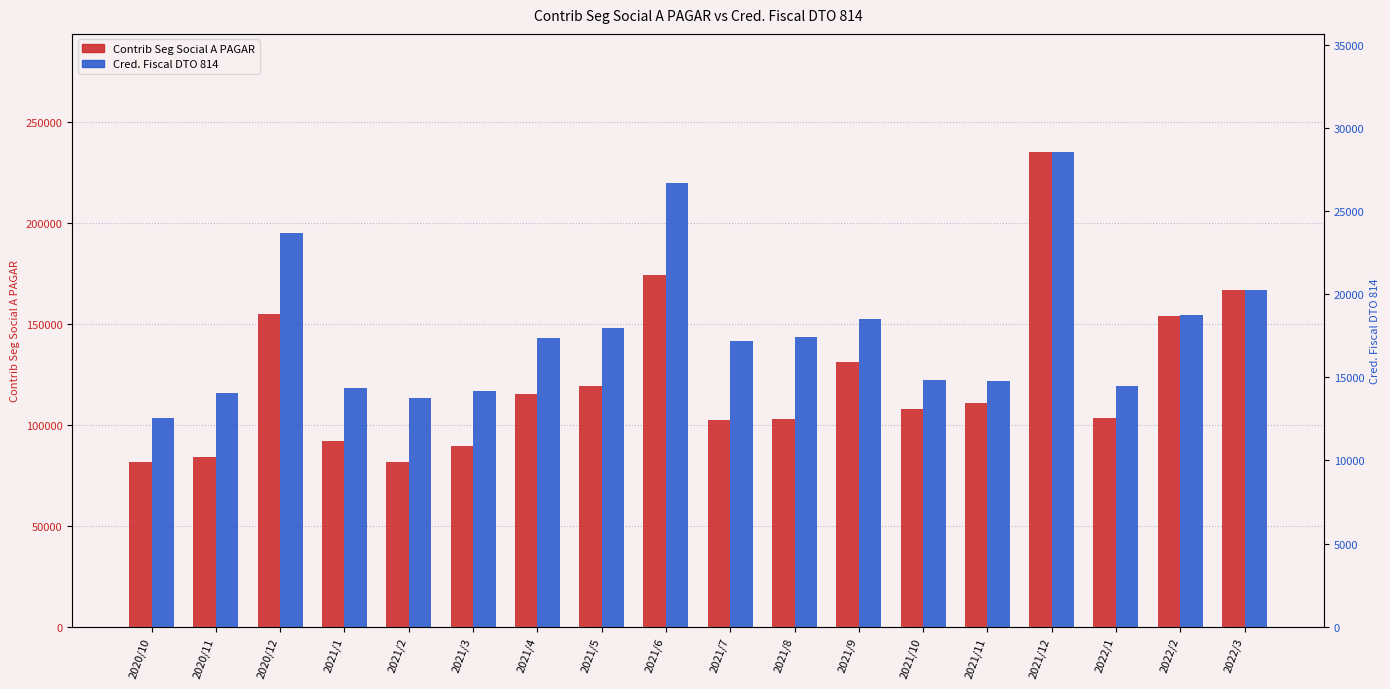

What are all the series names shown in the legend?

Contrib Seg Social A PAGAR, Cred. Fiscal DTO 814